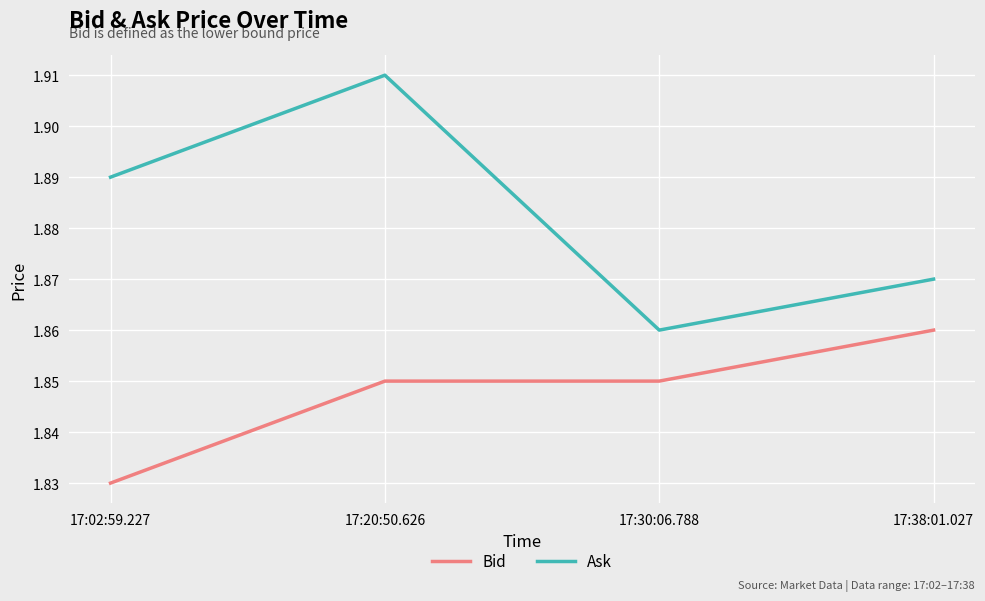

How many interior local valleys does the Ask series have?

1